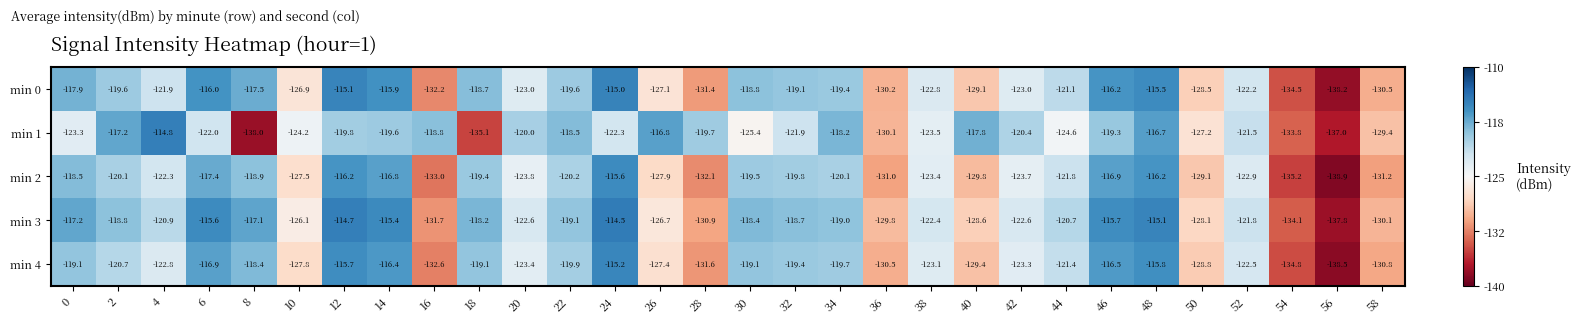

What is the greatest value displayed?

-114.5